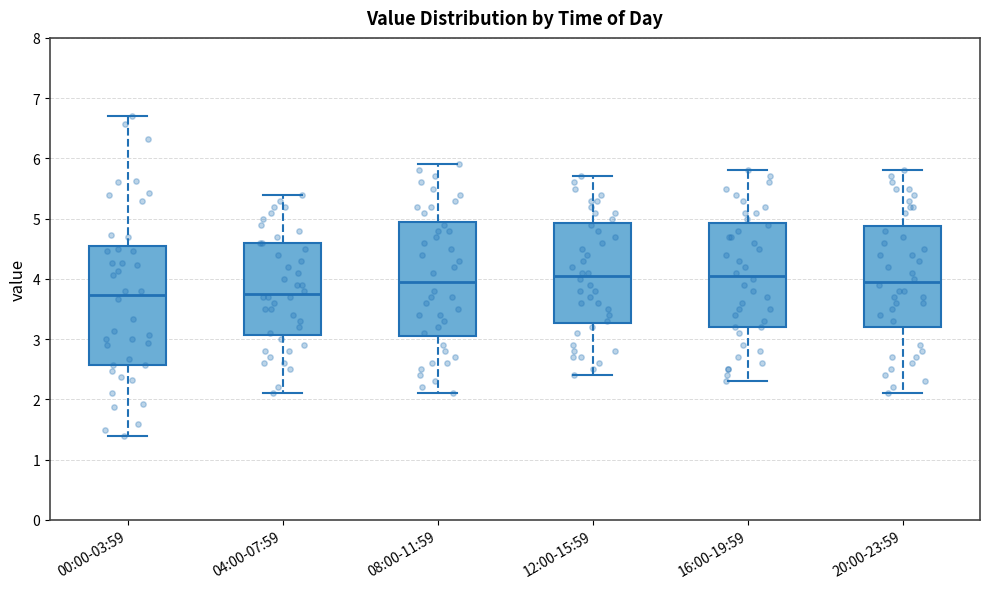

Reading left to right, read every box against the y-axis: the position of its median line, the range the box covers, and the ends of its whiskers. The values are not printed on the chart, so give them approximately, as read against the axis.

00:00-03:59: median 3.7, box 2.6 to 4.6, whiskers 1.4 to 6.7
04:00-07:59: median 3.8, box 3.1 to 4.6, whiskers 2.1 to 5.4
08:00-11:59: median 4.0, box 3.1 to 5.0, whiskers 2.1 to 5.9
12:00-15:59: median 4.1, box 3.3 to 4.9, whiskers 2.4 to 5.7
16:00-19:59: median 4.1, box 3.2 to 4.9, whiskers 2.3 to 5.8
20:00-23:59: median 4.0, box 3.2 to 4.9, whiskers 2.1 to 5.8